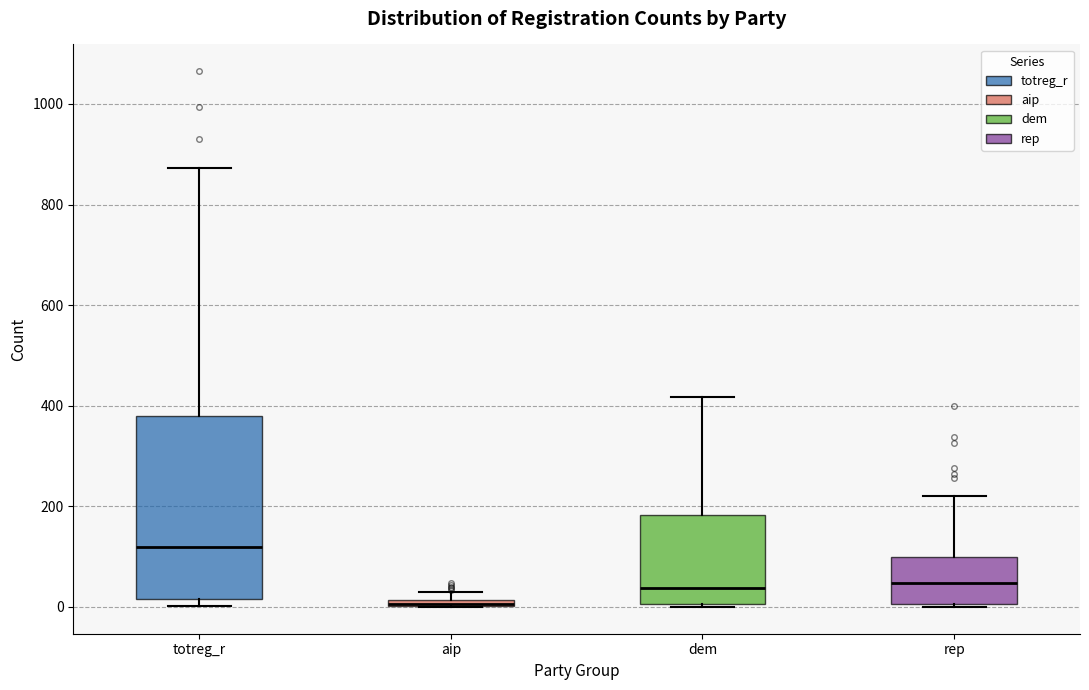

Where does the median line of the box for totreg_r sit on the y-axis? The values are not printed on the chart, so give them approximately, as read against the axis.

120